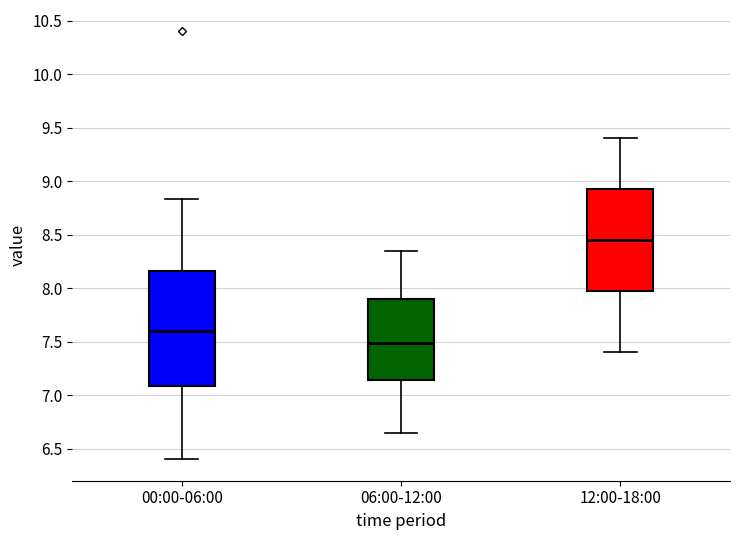

Reading left to right, transcribe this box plot: for each box, give where its median line is, the range the box spans, and where its two whiskers end, as read against the y-axis. The values are not printed on the chart, so give them approximately, as read against the axis.

00:00-06:00: median 7.60, box 7.10 to 8.15, whiskers 6.40 to 8.85
06:00-12:00: median 7.50, box 7.15 to 7.90, whiskers 6.65 to 8.35
12:00-18:00: median 8.45, box 8.00 to 8.95, whiskers 7.40 to 9.40